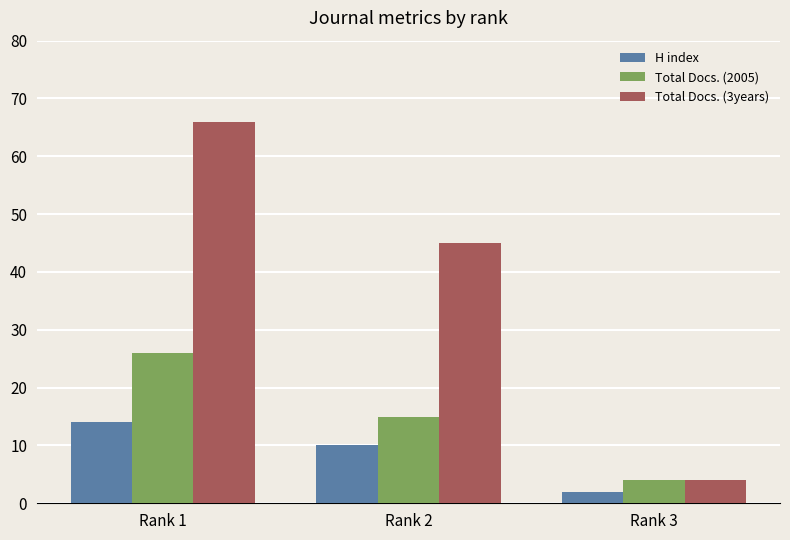

The Total Docs. (3years) series shows 66 at Rank 1. True or false?

True